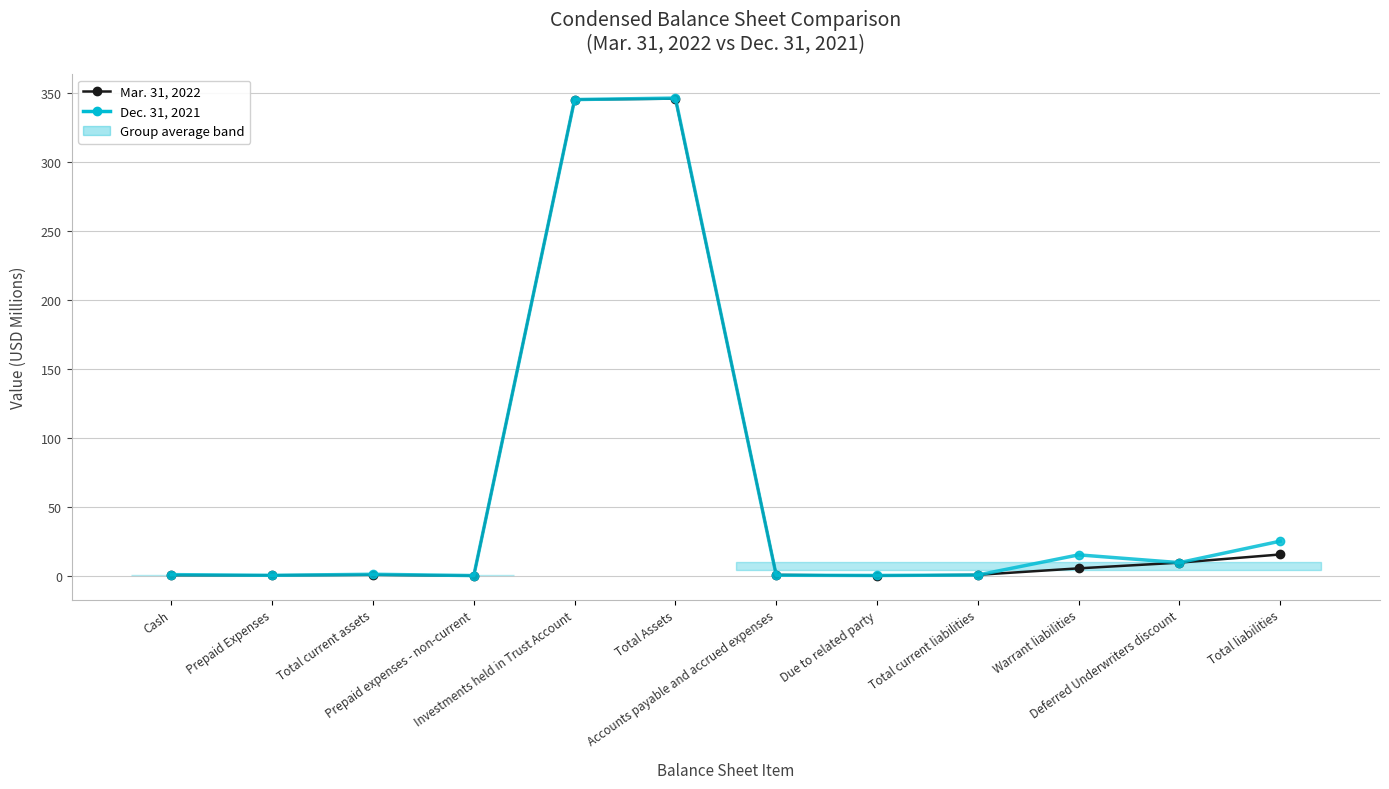

Reading left to right, what are all the values shown in this chart?

Mar. 31, 2022: Cash=0.4	Prepaid Expenses=0.3	Total current assets=0.7	Prepaid expenses - non-current=0.0	Investments held in Trust Account=345.0	Total Assets=345.7	Accounts payable and accrued expenses=0.6	Due to related party=0.0	Total current liabilities=0.6	Warrant liabilities=5.3	Deferred Underwriters discount=9.4	Total liabilities=15.4
Dec. 31, 2021: Cash=0.8	Prepaid Expenses=0.3	Total current assets=1.0	Prepaid expenses - non-current=0.1	Investments held in Trust Account=345.0	Total Assets=346.1	Accounts payable and accrued expenses=0.3	Due to related party=0.2	Total current liabilities=0.5	Warrant liabilities=15.1	Deferred Underwriters discount=9.4	Total liabilities=25.0